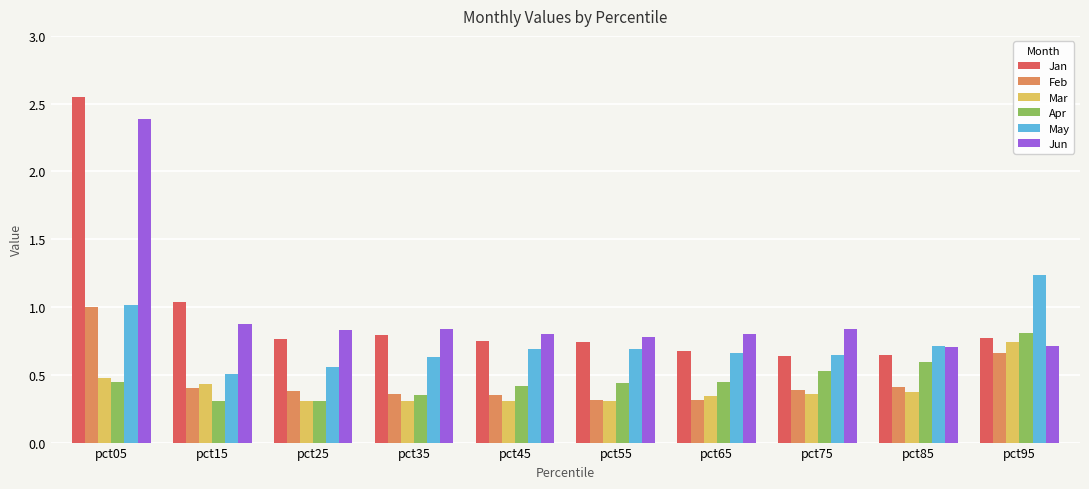

What is the spread (max minus min) of values at pct35?

0.5